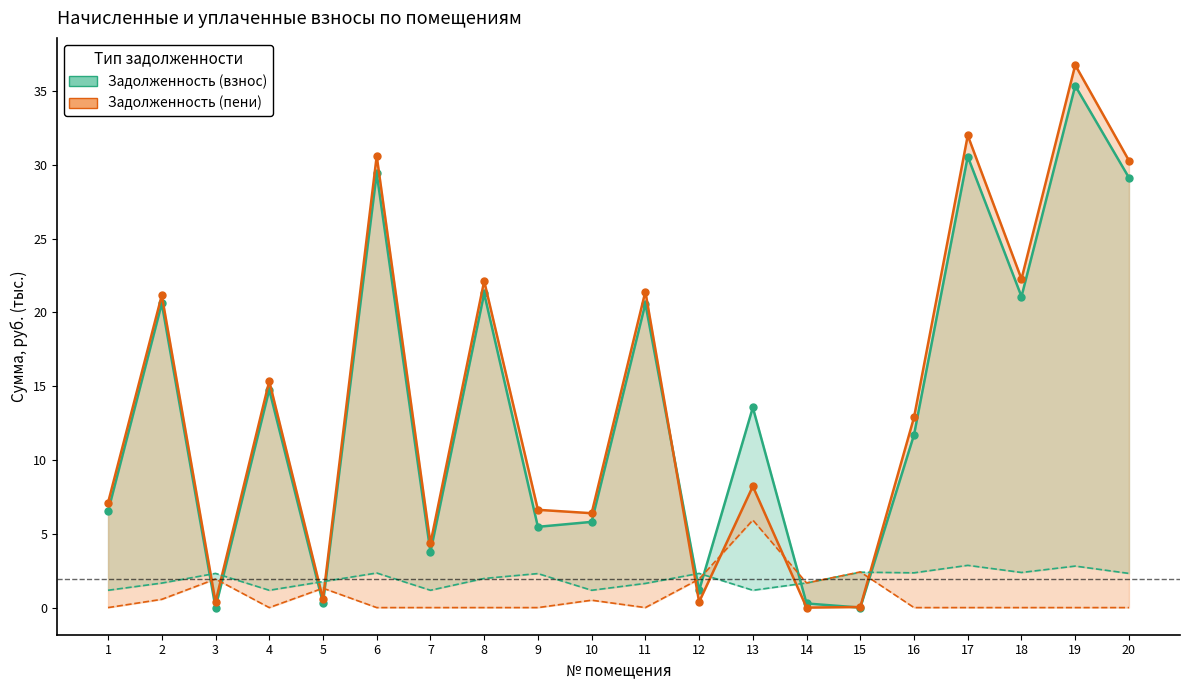

What value does the Задолженность (взнос) series have at 19?

35.4